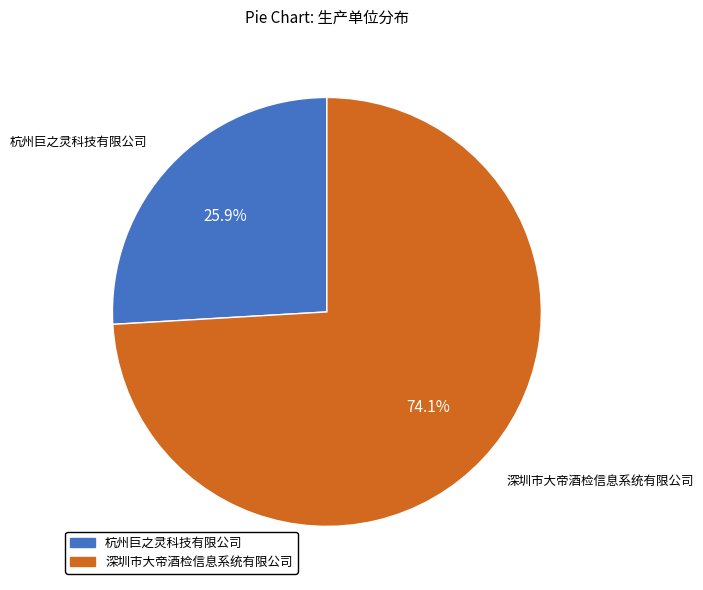

How many slices are in this pie chart?

2